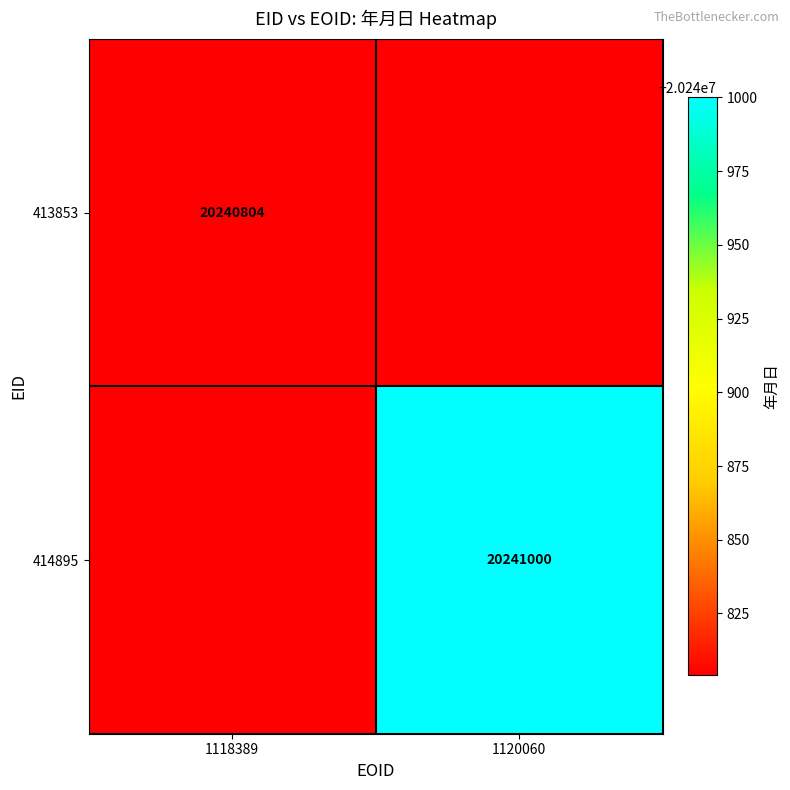

The value of 414895 at 1120060 is 20241000. True or false?

True